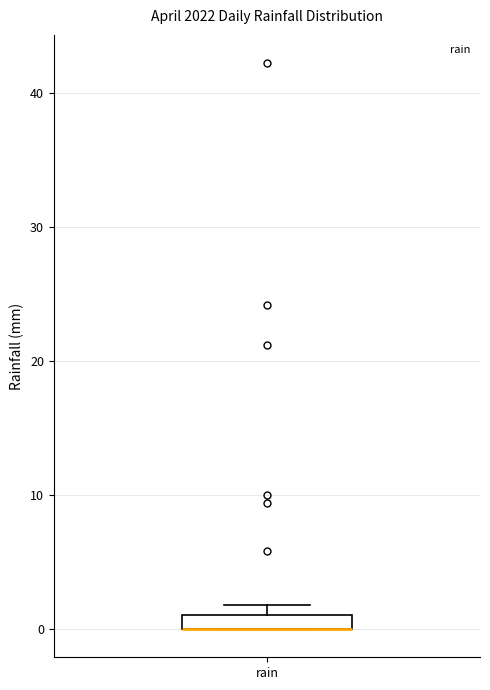

Where is the lower edge of the box for rain on the y-axis? The values are not printed on the chart, so give them approximately, as read against the axis.

0